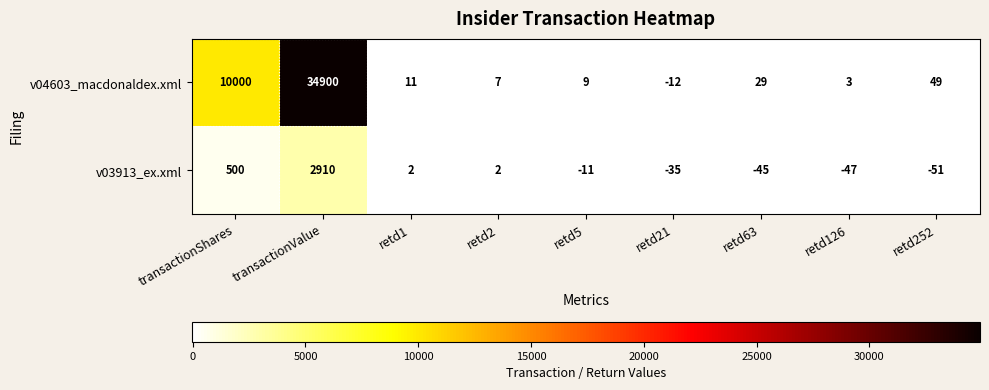

What is the total value across all series at retd21?

-47